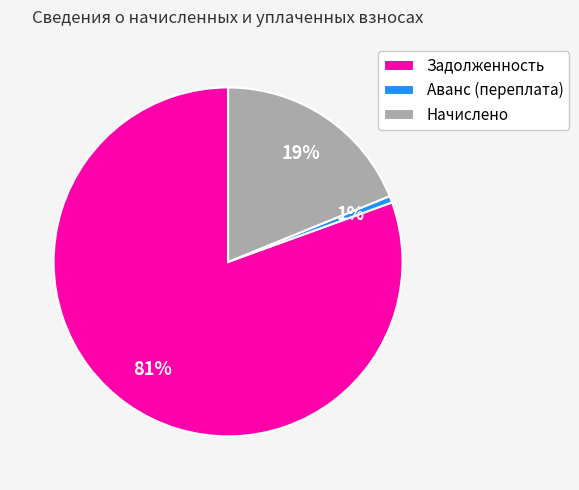

Do Задолженность and Аванс (переплата) together represent more than half of the pie?

Yes